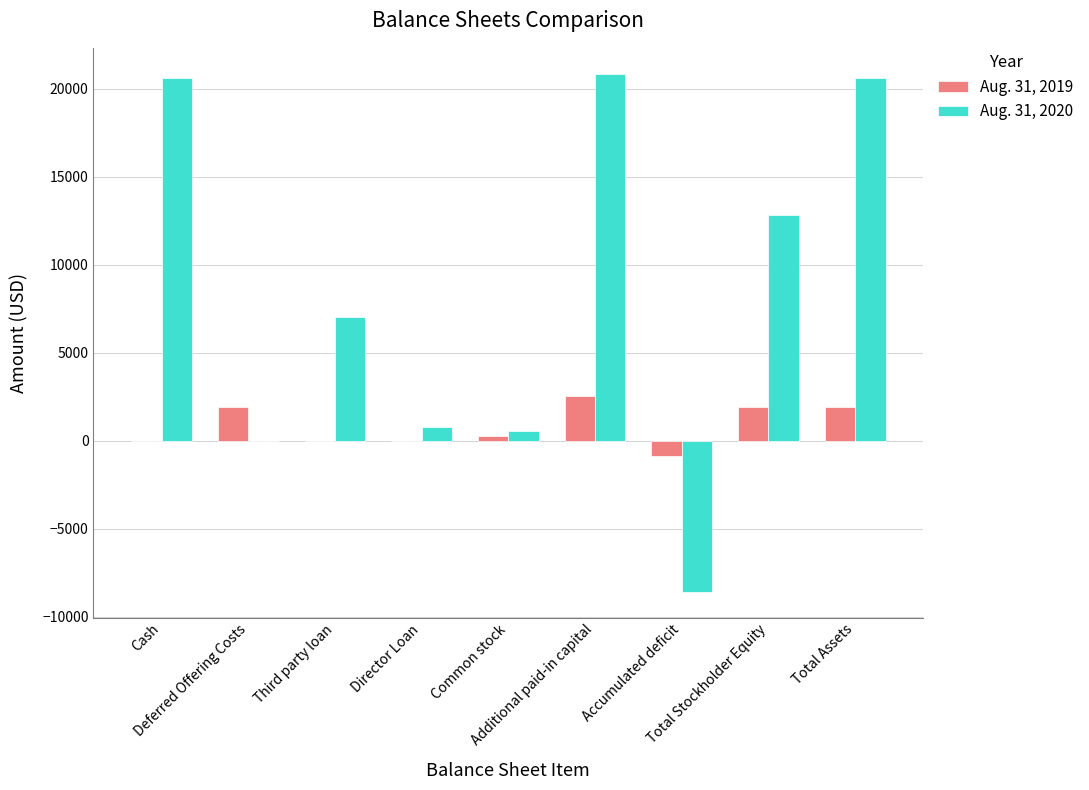

Reading left to right, what are all the values shown in this chart?

Aug. 31, 2019: Cash=0	Deferred Offering Costs=1900	Third party loan=0	Director Loan=0	Common stock=280	Additional paid-in capital=2520	Accumulated deficit=-900	Total Stockholder Equity=1900	Total Assets=1900
Aug. 31, 2020: Cash=20629	Deferred Offering Costs=0	Third party loan=7051	Director Loan=760	Common stock=546	Additional paid-in capital=20854	Accumulated deficit=-8582	Total Stockholder Equity=12818	Total Assets=20629